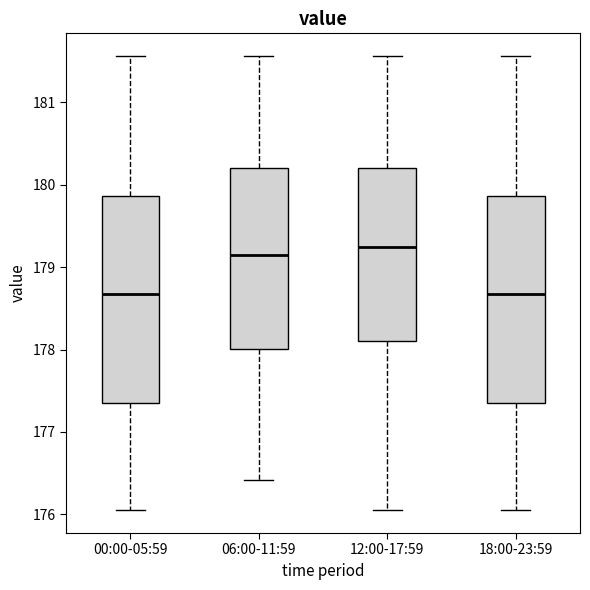

Reading left to right, transcribe this box plot: for each box, give where its median line is, the range the box spans, and where its two whiskers end, as read against the y-axis. The values are not printed on the chart, so give them approximately, as read against the axis.

00:00-05:59: median 178.7, box 177.4 to 179.9, whiskers 176.1 to 181.6
06:00-11:59: median 179.1, box 178.0 to 180.2, whiskers 176.4 to 181.6
12:00-17:59: median 179.2, box 178.1 to 180.2, whiskers 176.1 to 181.6
18:00-23:59: median 178.7, box 177.4 to 179.9, whiskers 176.1 to 181.6